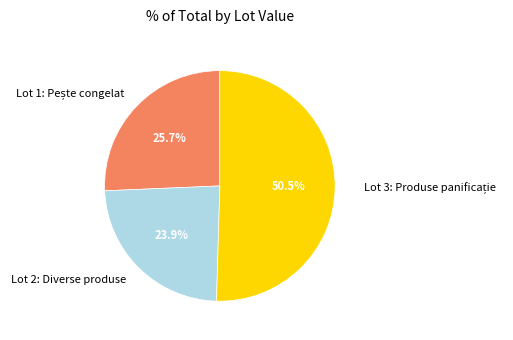

How many slices are in this pie chart?

3